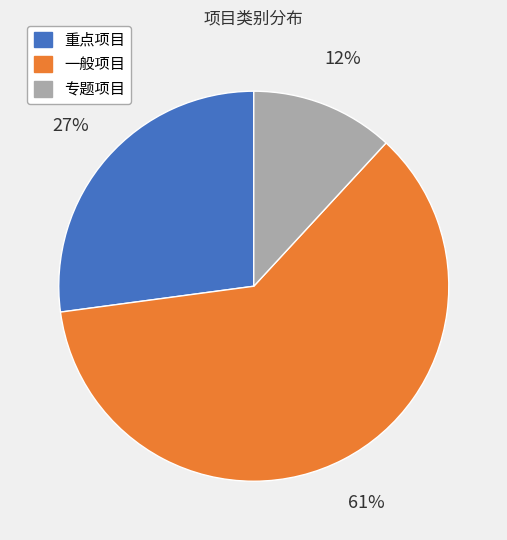

Approximately how many times larger is the value at 专题项目 compared to 重点项目?

0.4